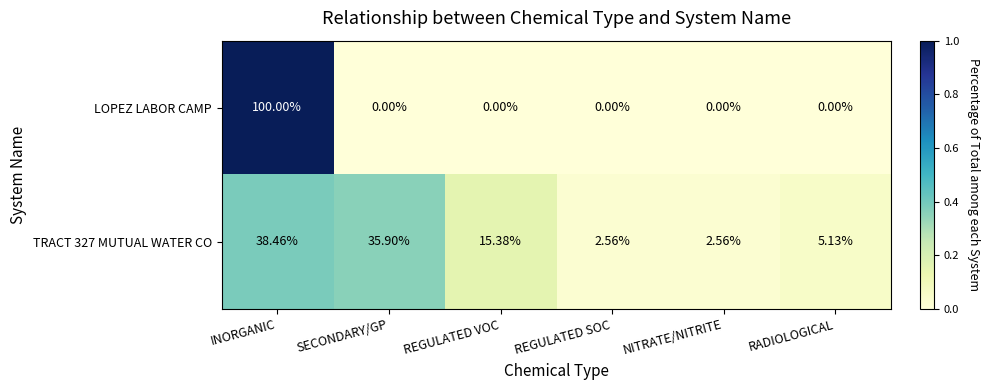

At which category is the sum across all series the highest?

INORGANIC